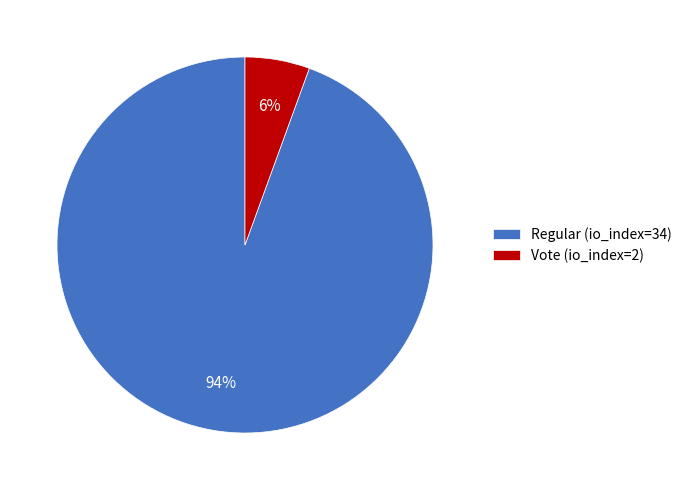

Which slice is the smallest?

Vote (io_index=2)